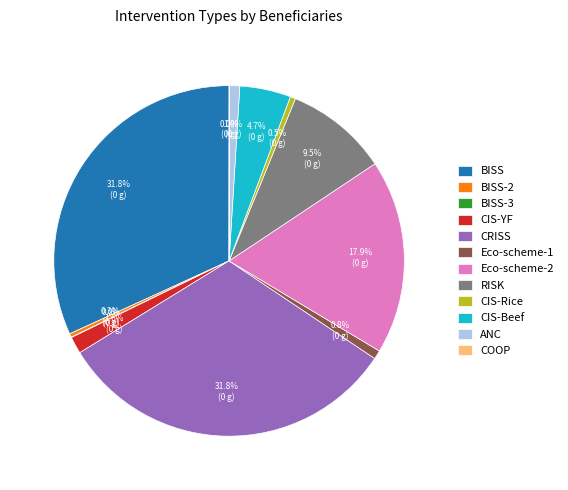

Combined, do RISK and CRISS account for over 50%?

No